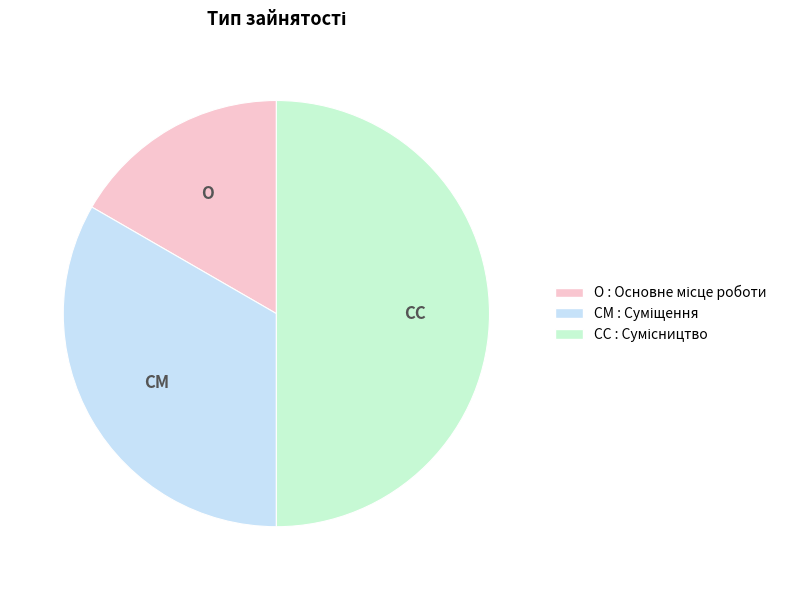

How many segments does this pie chart have?

3